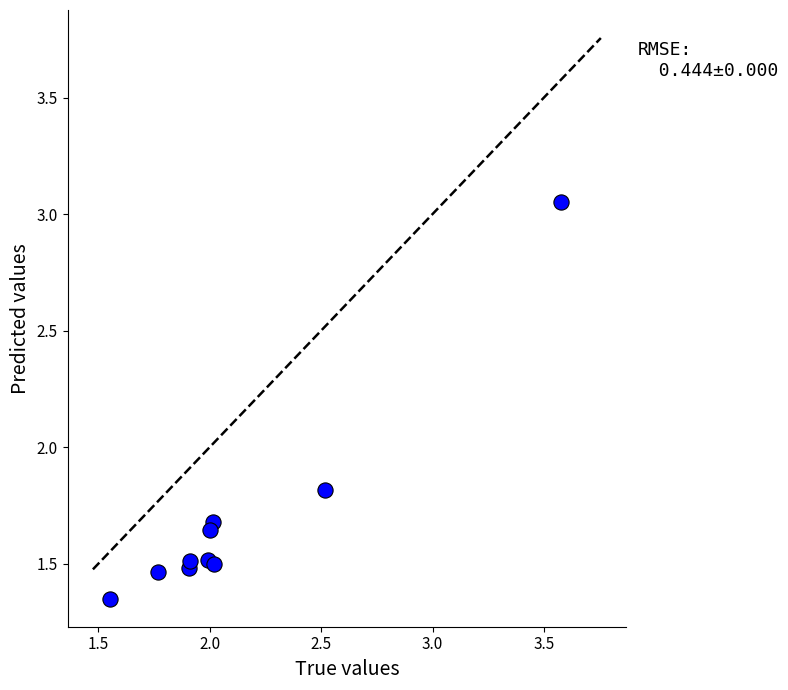

What is the average X value?

2.1